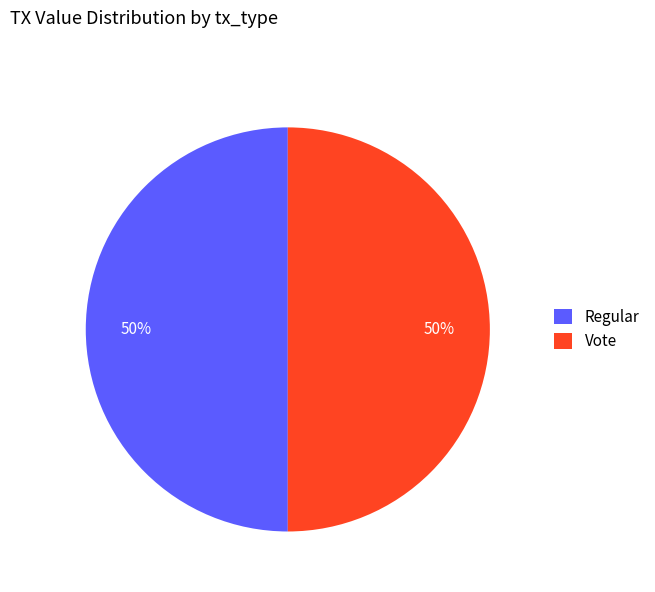

Combined, do Vote and Regular account for over 50%?

Yes